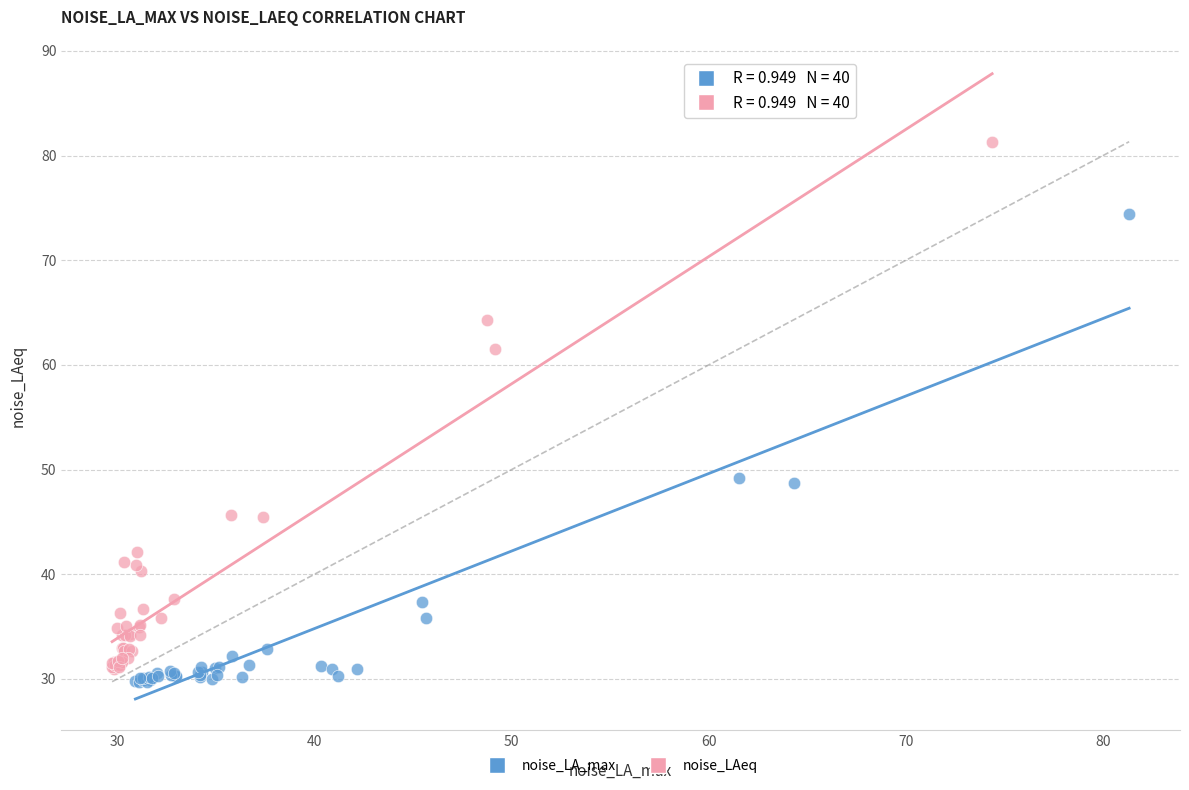

Which series has the largest Y range (max minus min)?

noise_LAeq